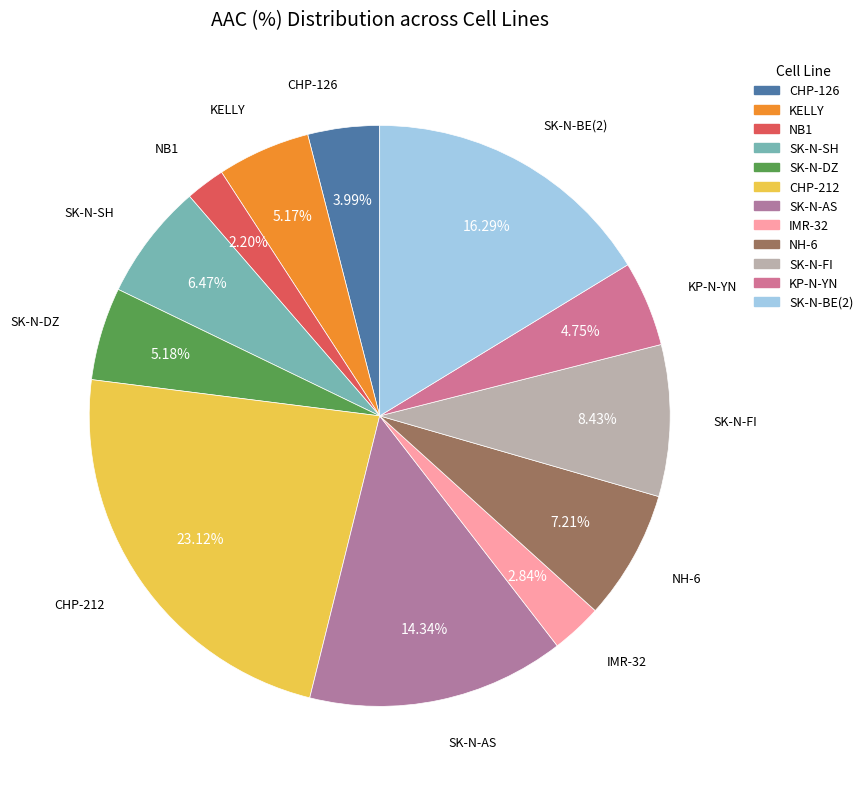

Is it true that SK-N-AS is 27% of the pie?

False